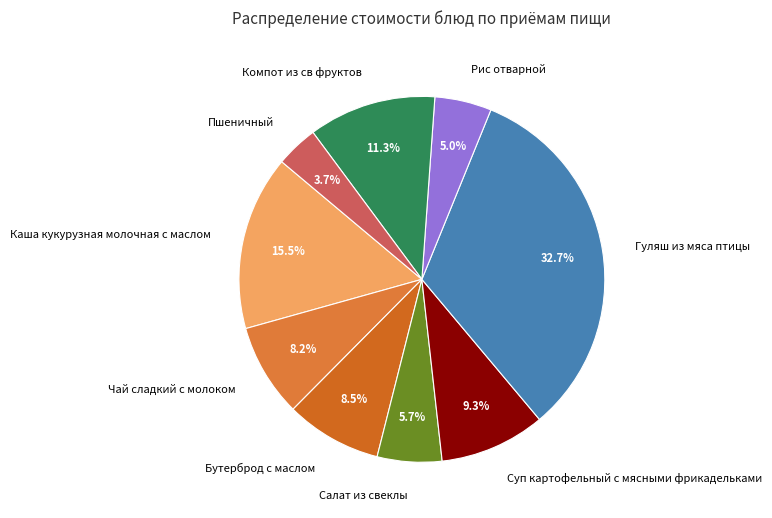

Which category has the biggest portion of the pie?

Гуляш из мяса птицы